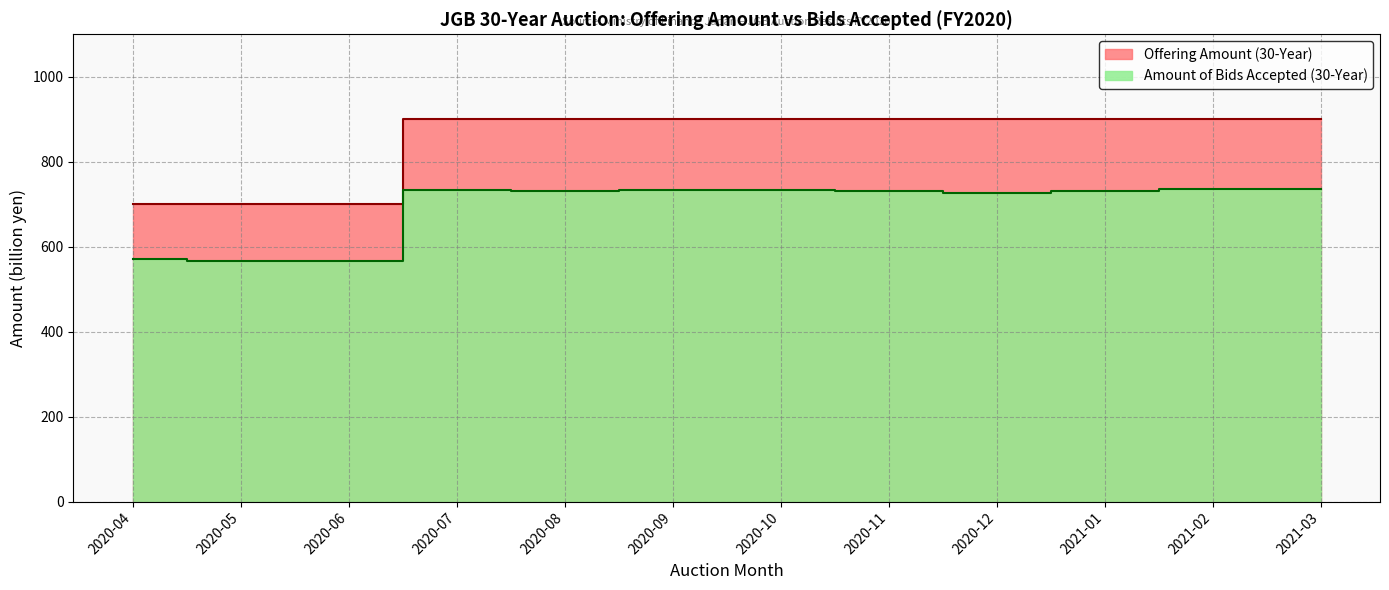

Reading left to right, what are all the values shown in this chart?

Offering Amount (30-Year): 700.0	700.0	700.0	900.0	900.0	900.0	900.0	900.0	900.0	900.0	900.0	900.0
Amount of Bids Accepted (30-Year): 572.2	565.5	565.8	732.6	730.2	733.8	733.6	730.7	725.9	730.8	734.8	736.6